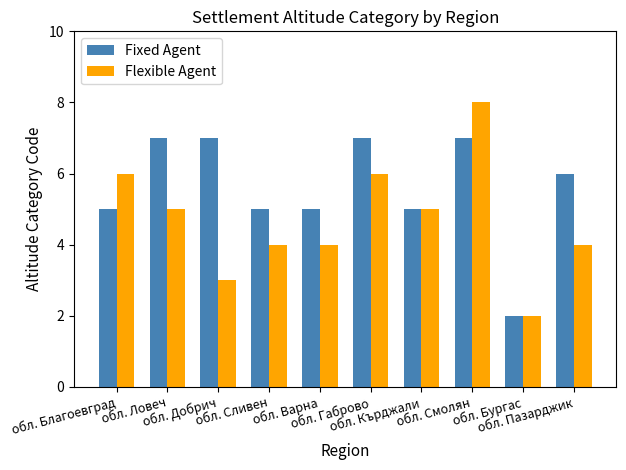

How many data points in Flexible Agent are less than 5?

5